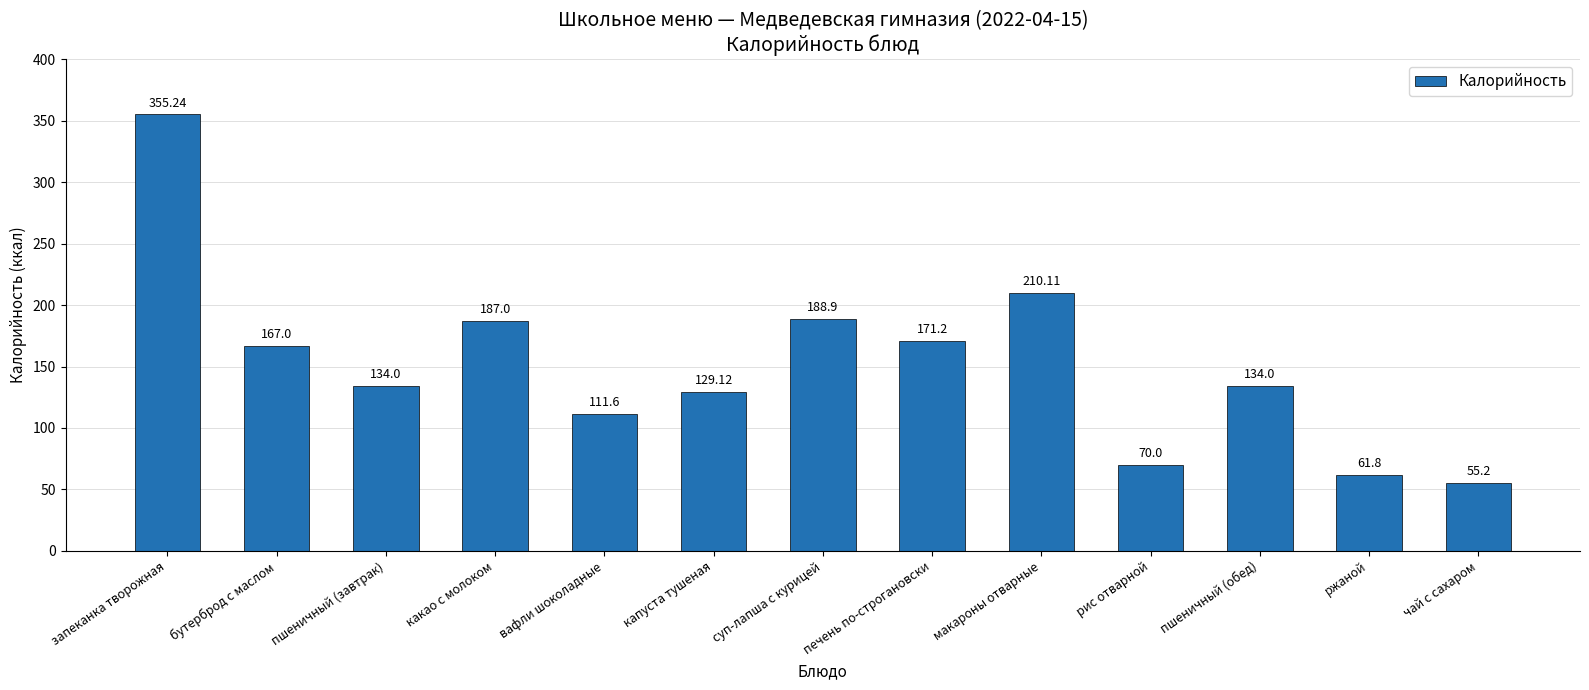

Which label corresponds to the largest value in the chart?

запеканка творожная